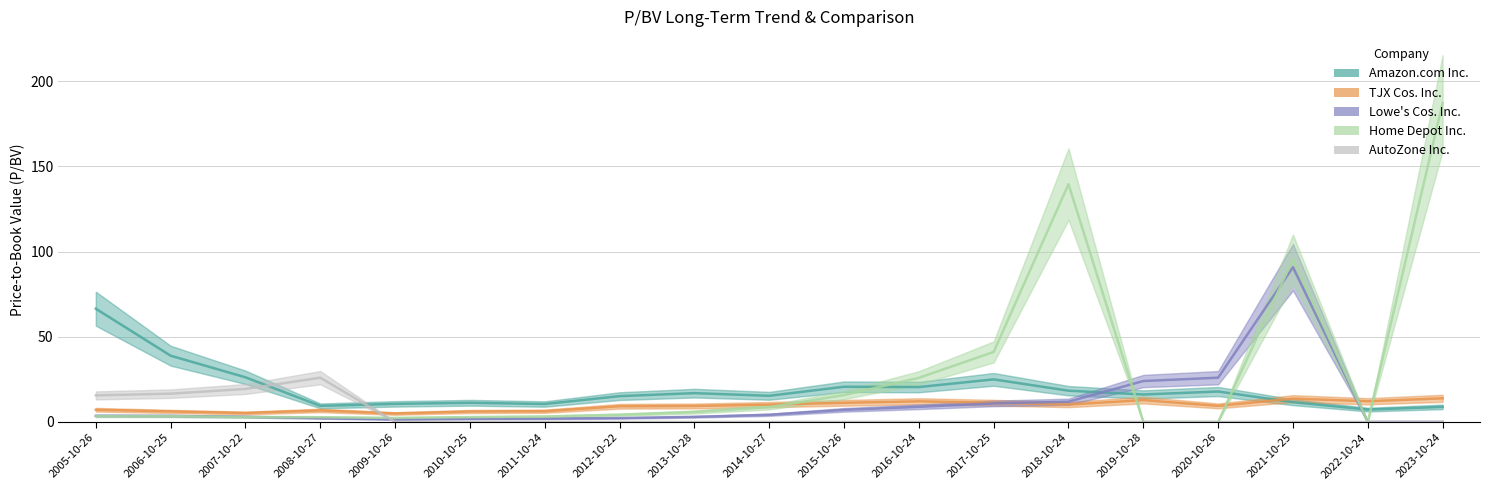

At which category does AutoZone Inc. reach its first local peak?

2008-10-27